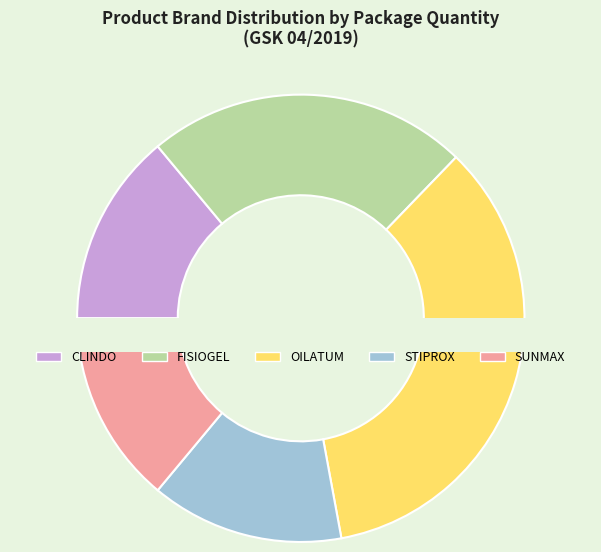

Which has a higher value, OILATUM or STIPROX?

OILATUM